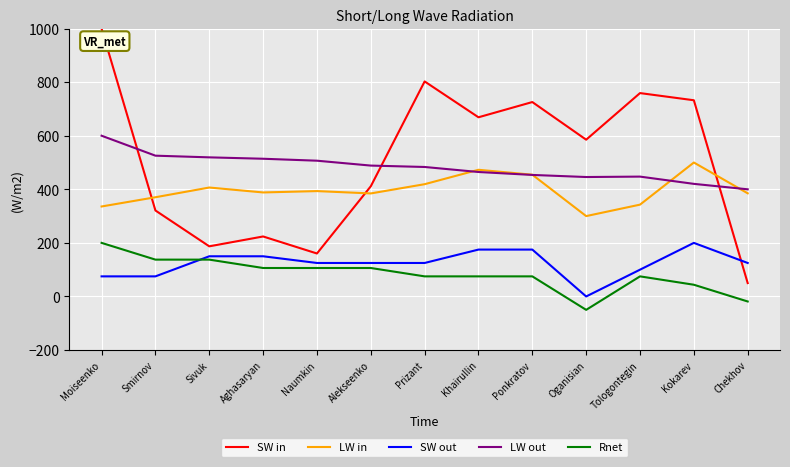

What is the total value across all series at Smirnov?

1429.3